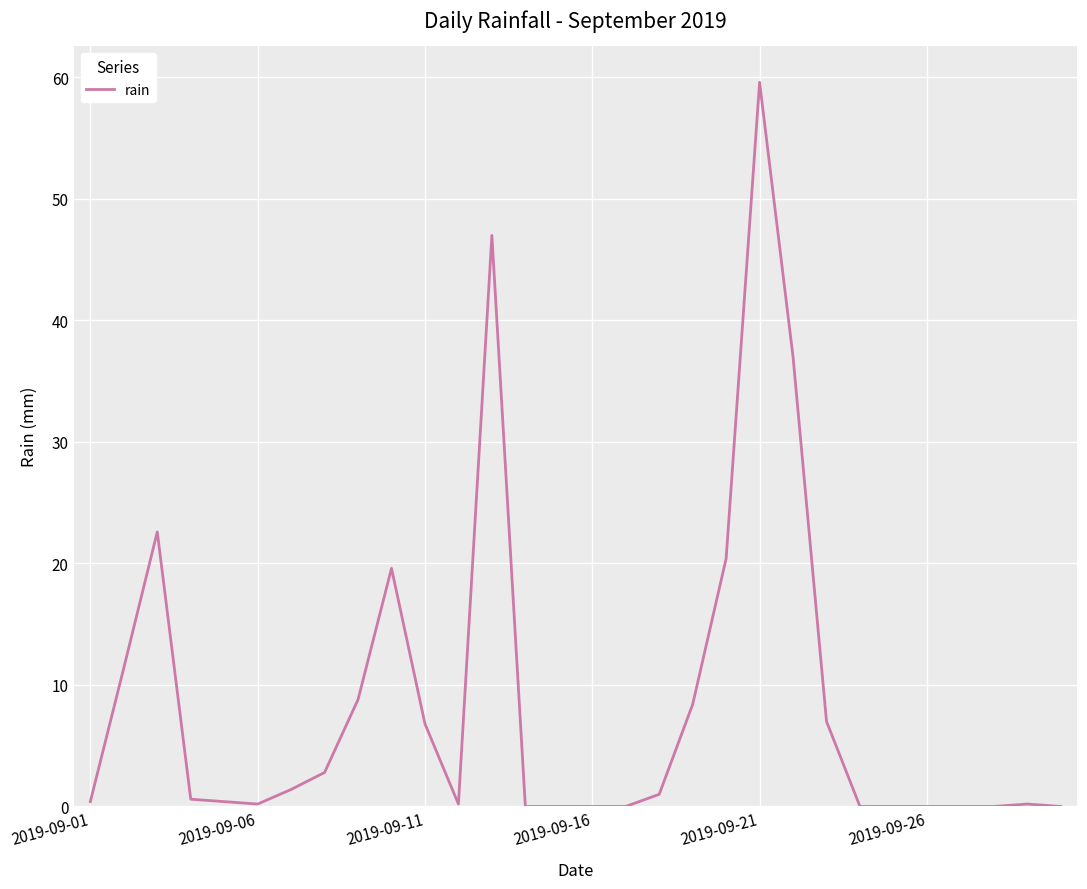

What is the maximum value shown in the chart?

59.6